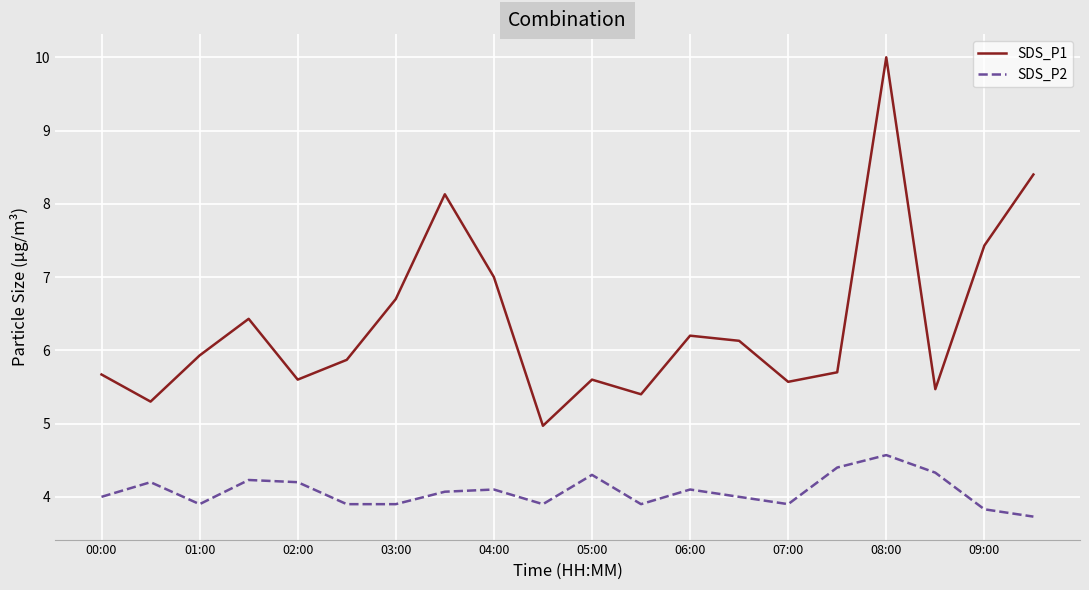

Which series has the largest total across all categories?

SDS_P1